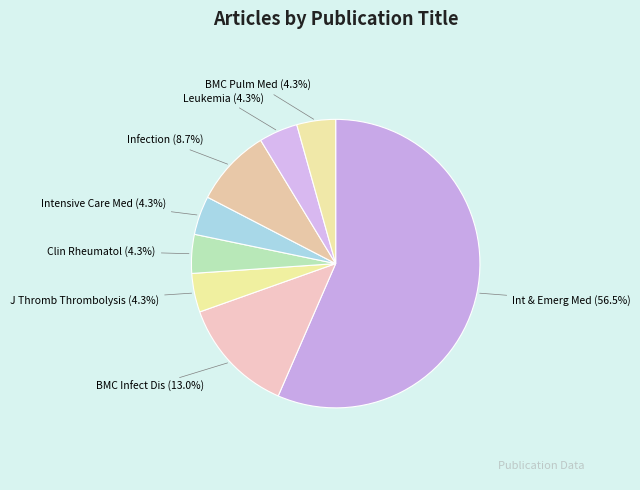

How many segments does this pie chart have?

8